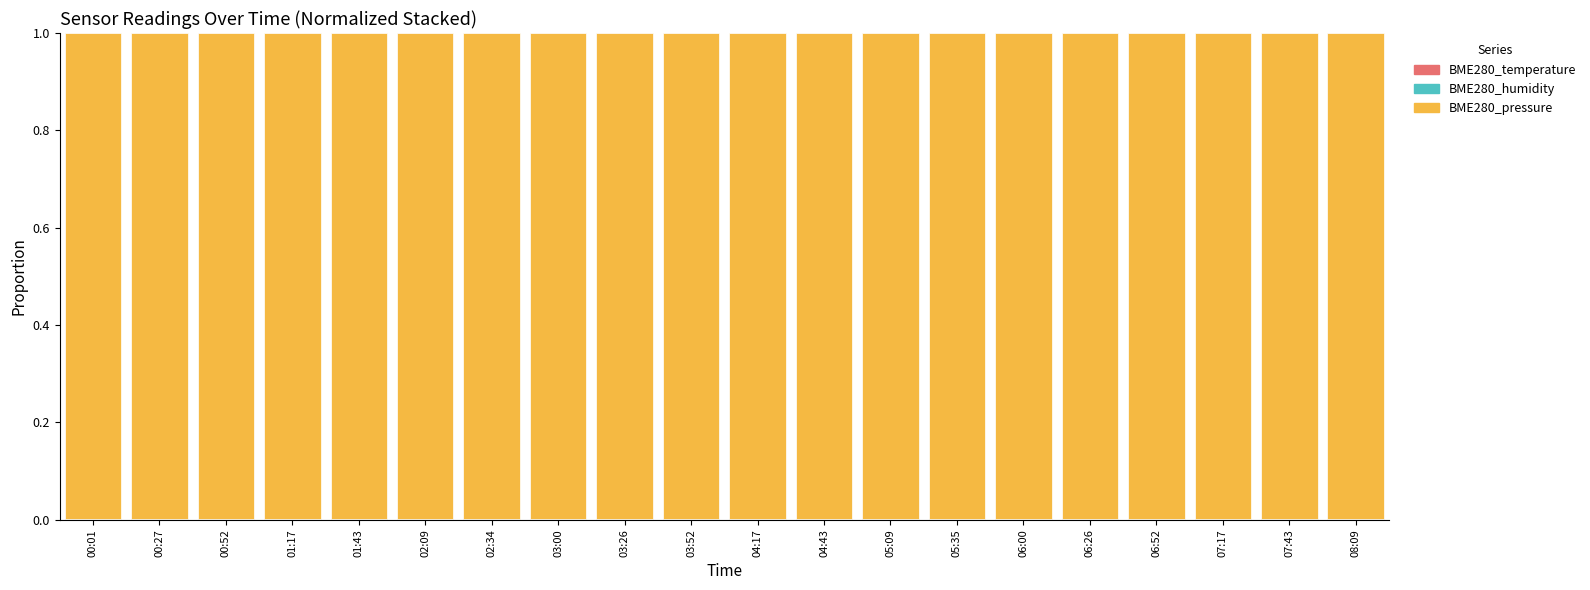

Rank the series at 06:00 from highest to lowest value.

BME280_pressure, BME280_humidity, BME280_temperature